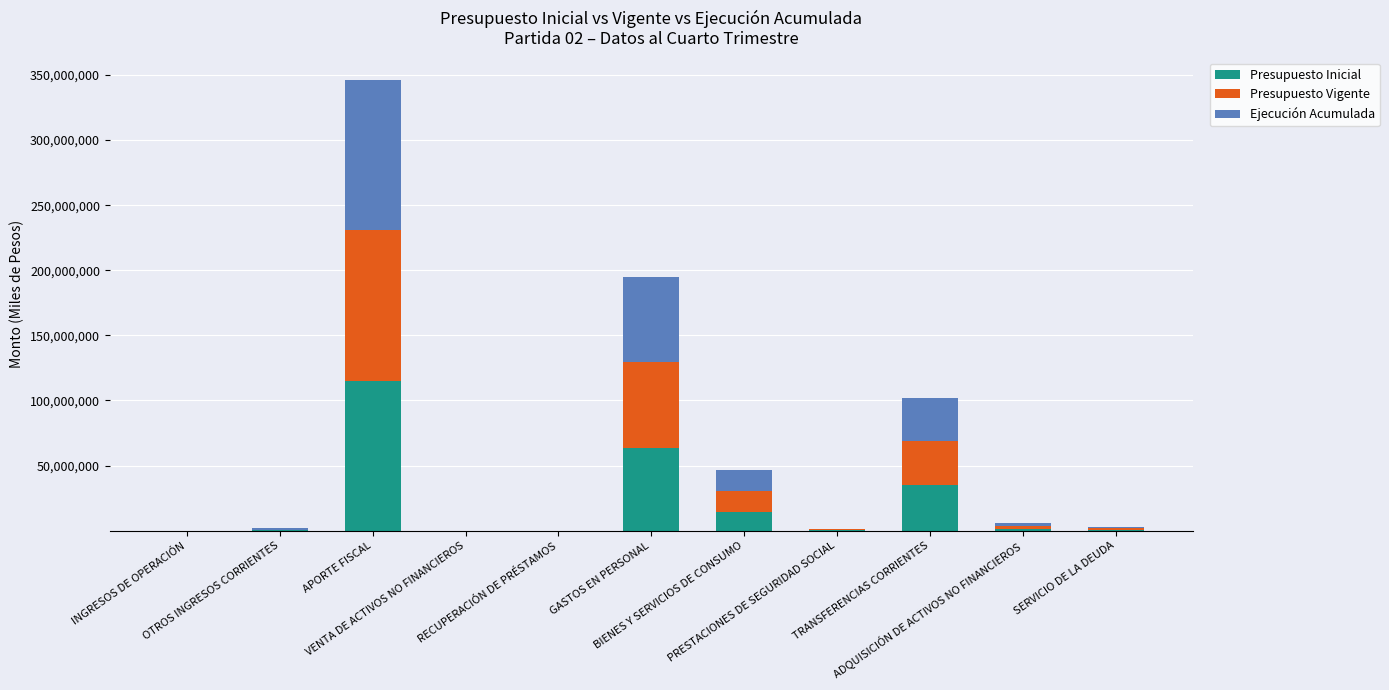

Are the bars grouped side by side (vs. stacked)?

No